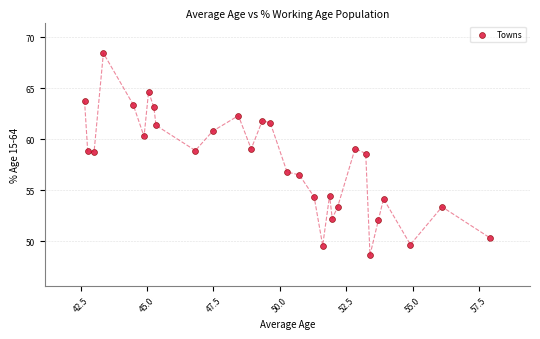

What is the range of X values (max minus min)?

15.3